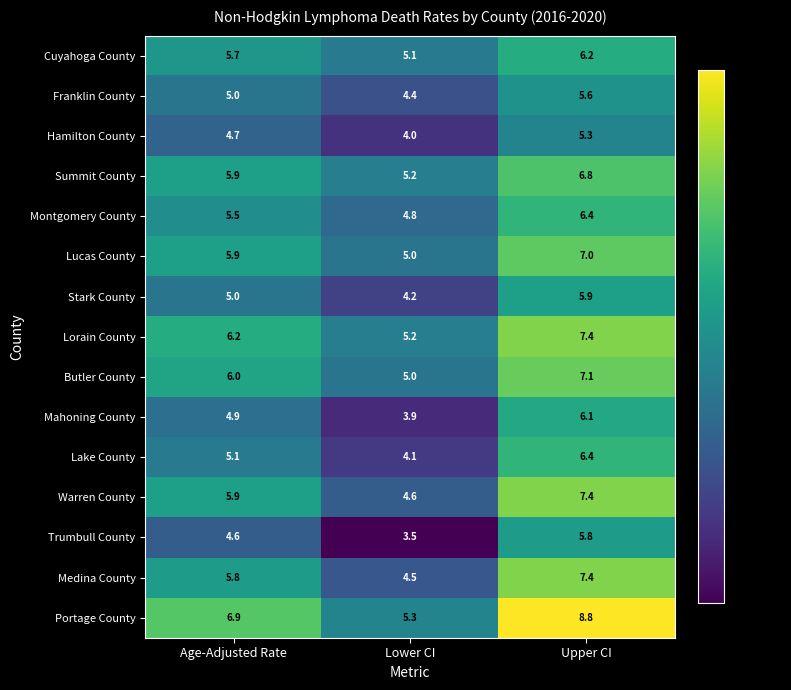

Rank the categories by Portage County value from highest to lowest.

Upper CI, Age-Adjusted Rate, Lower CI